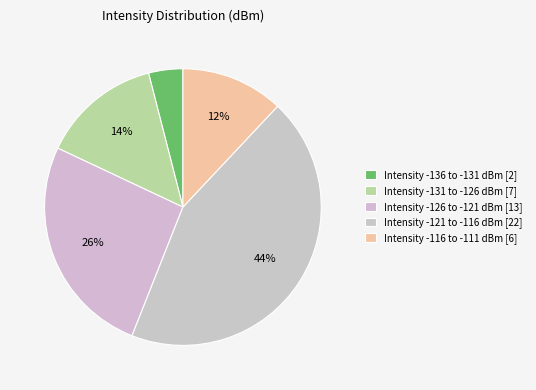

How many segments does this pie chart have?

5